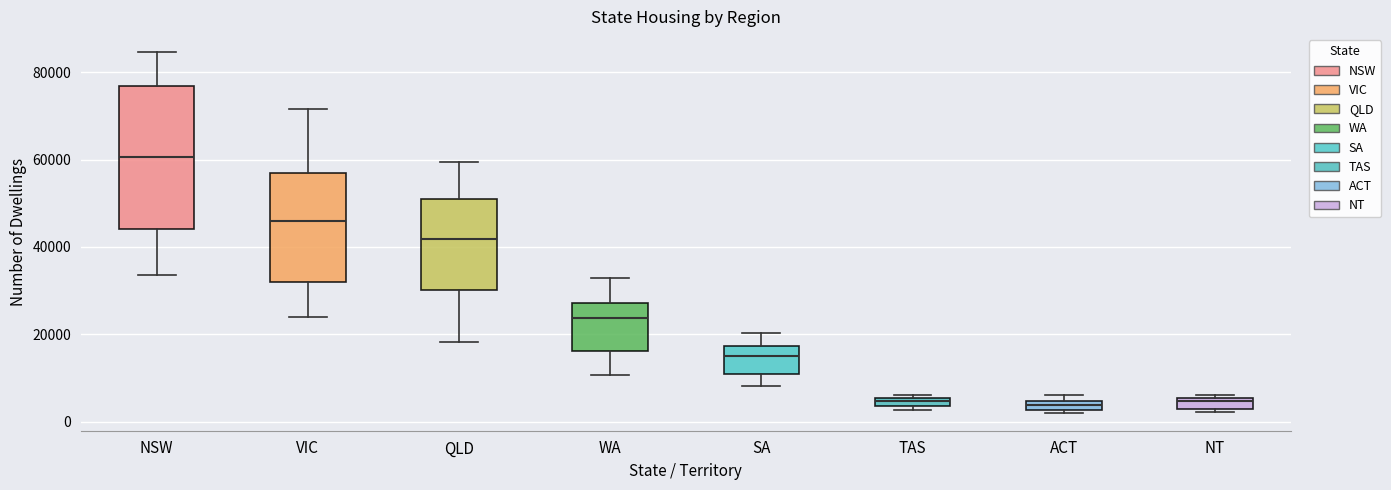

Comparing the boxes themselves (not the whiskers), which one is the tallest?

NSW